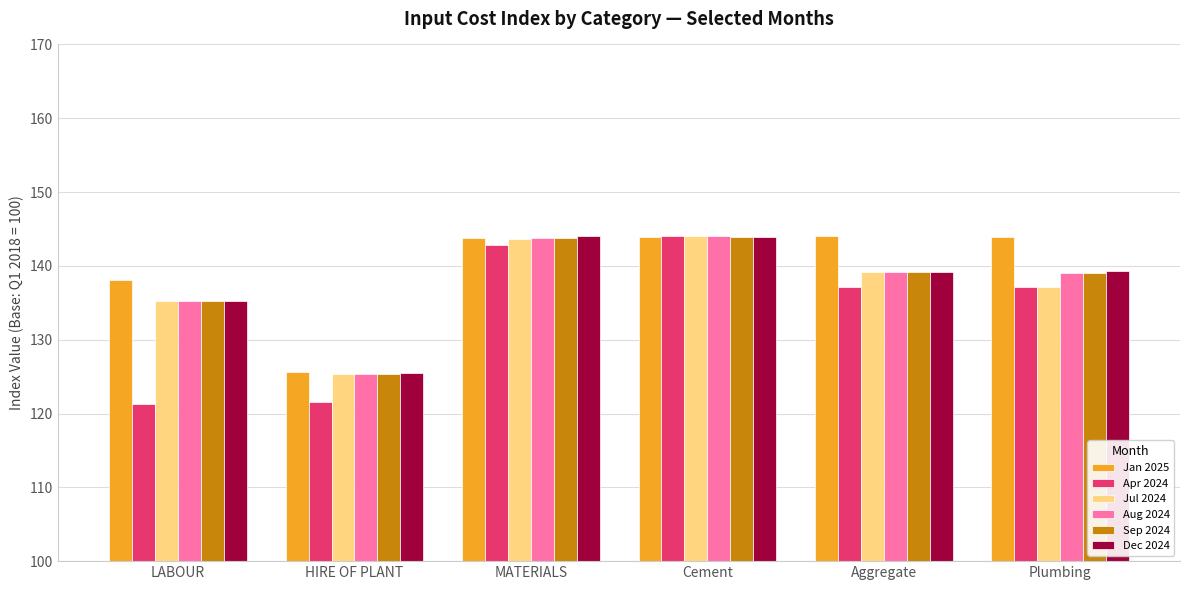

What is the sum of all Aug 2024 values?

826.7